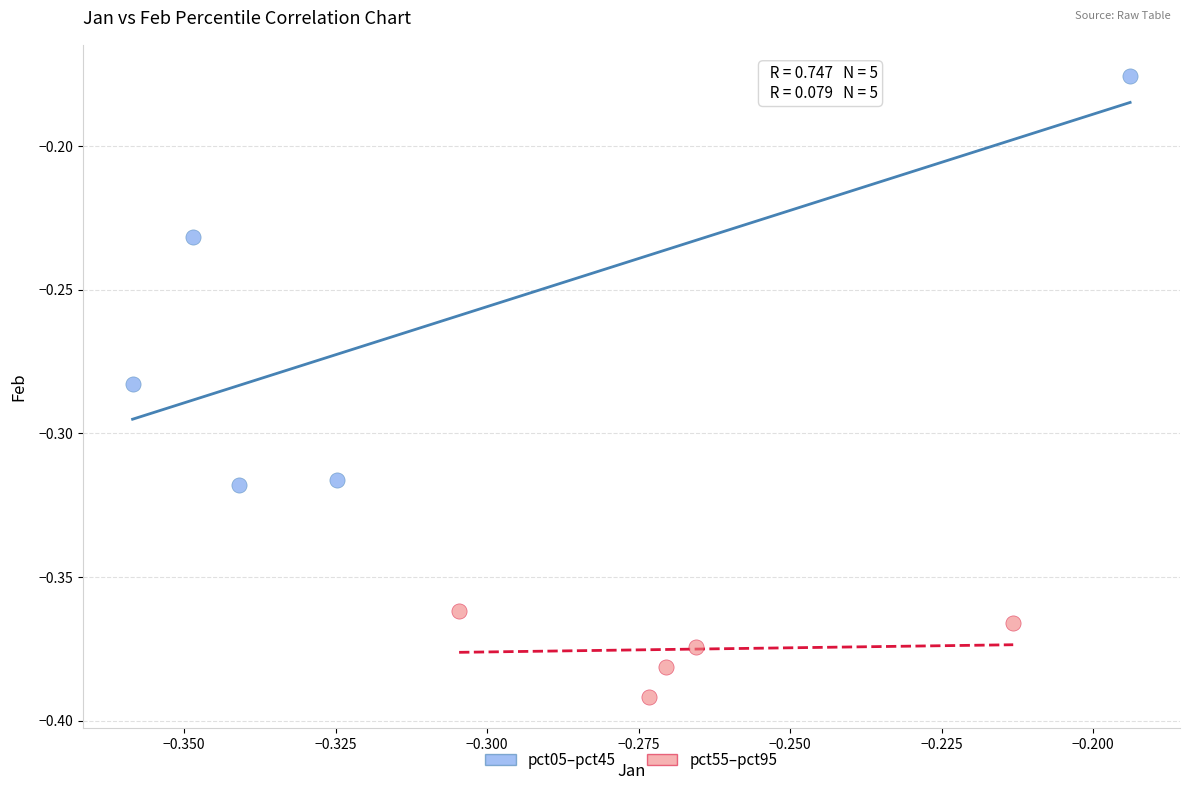

Which series reaches the minimum Y coordinate?

pct55–pct95